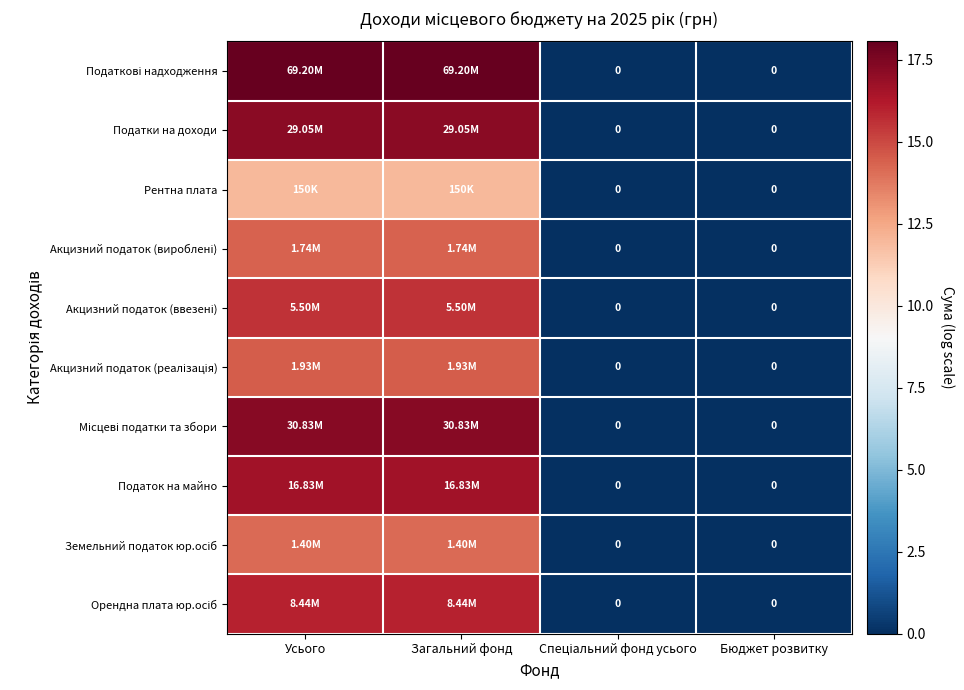

Which series has the largest range (max minus min)?

Податкові надходження